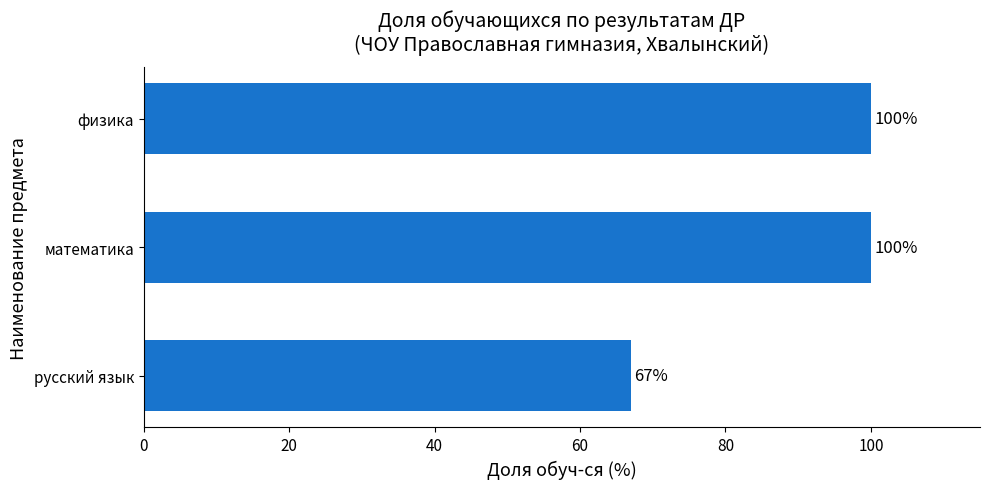

Which category has the lowest value across all series?

русский язык